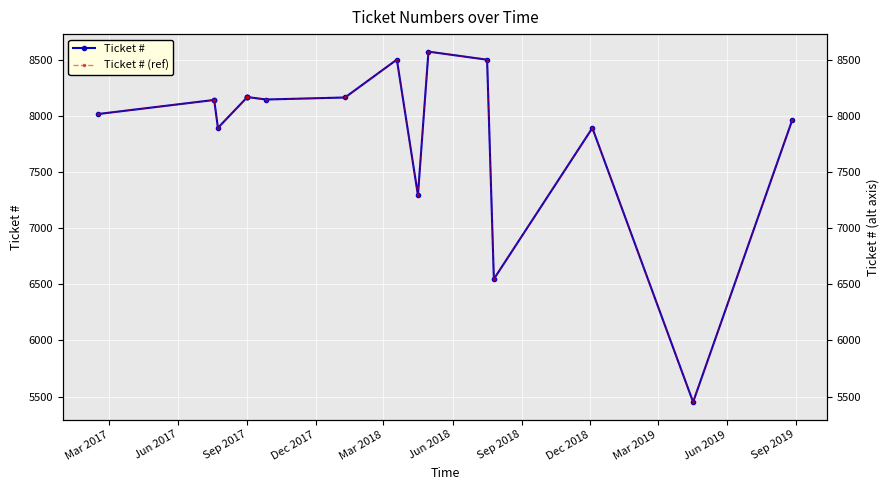

True or false: Ticket # (ref) and Ticket # intersect in this chart.

False